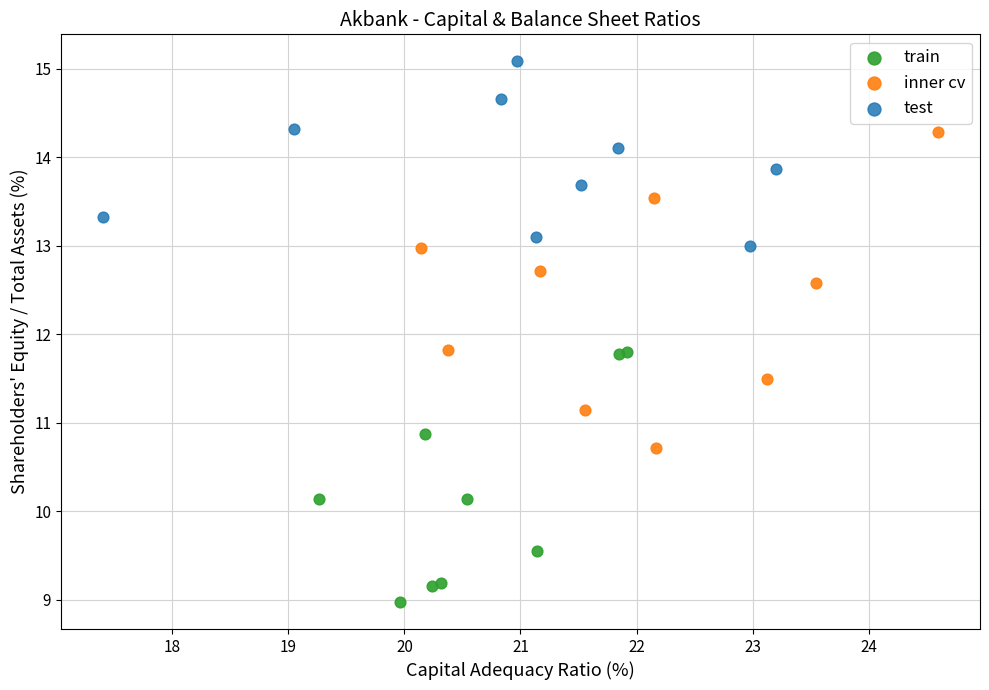

Which series has the widest spread of Y values?

inner cv